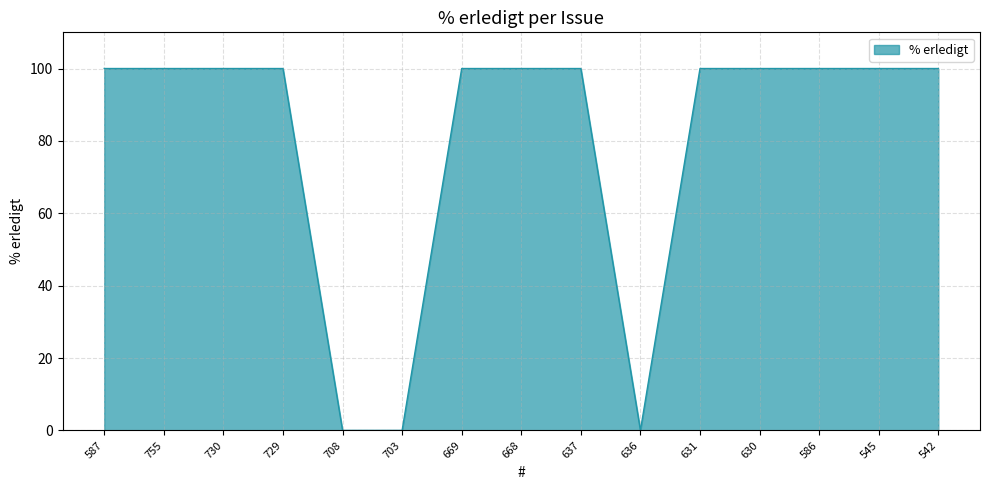

What is the ratio of the value at 545 to the value at 729?

1.0